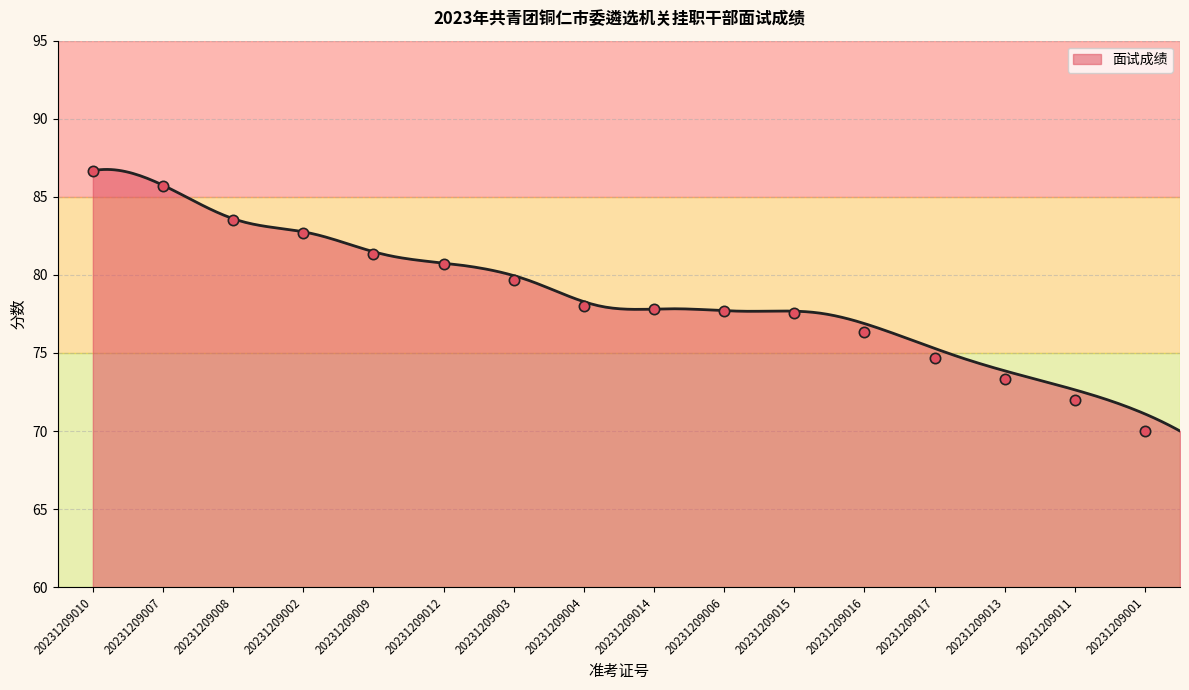

Between 20231209015 and 20231209010, which is larger?

20231209010